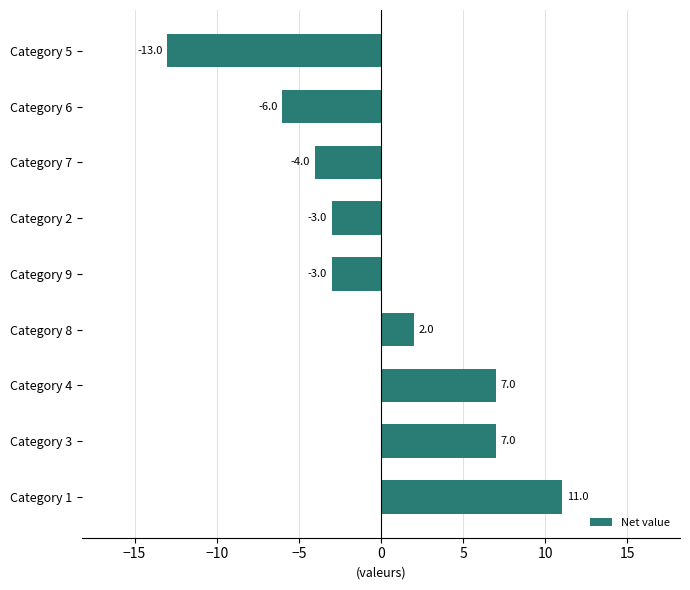

What is the difference between the values at Category 5 and Category 8?

15